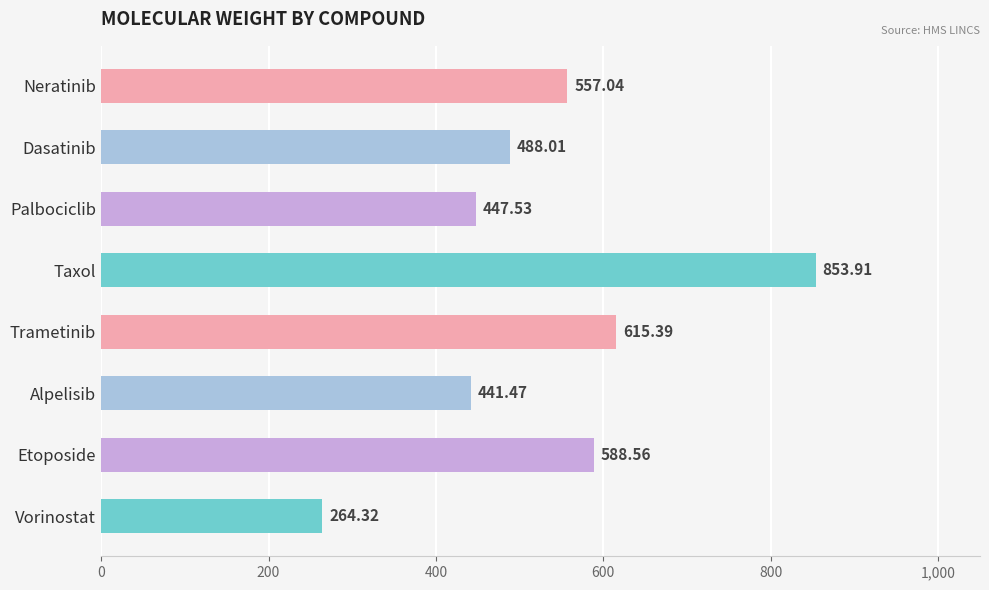

Rank the categories by value from highest to lowest.

Taxol, Trametinib, Etoposide, Neratinib, Dasatinib, Palbociclib, Alpelisib, Vorinostat